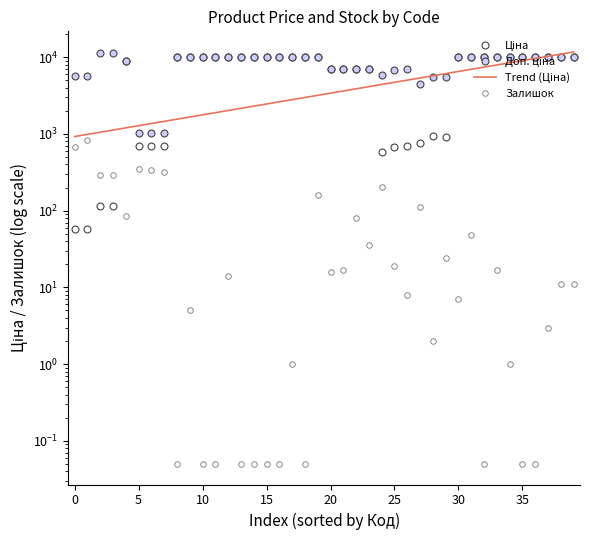

What is the greatest value displayed?

11734.5